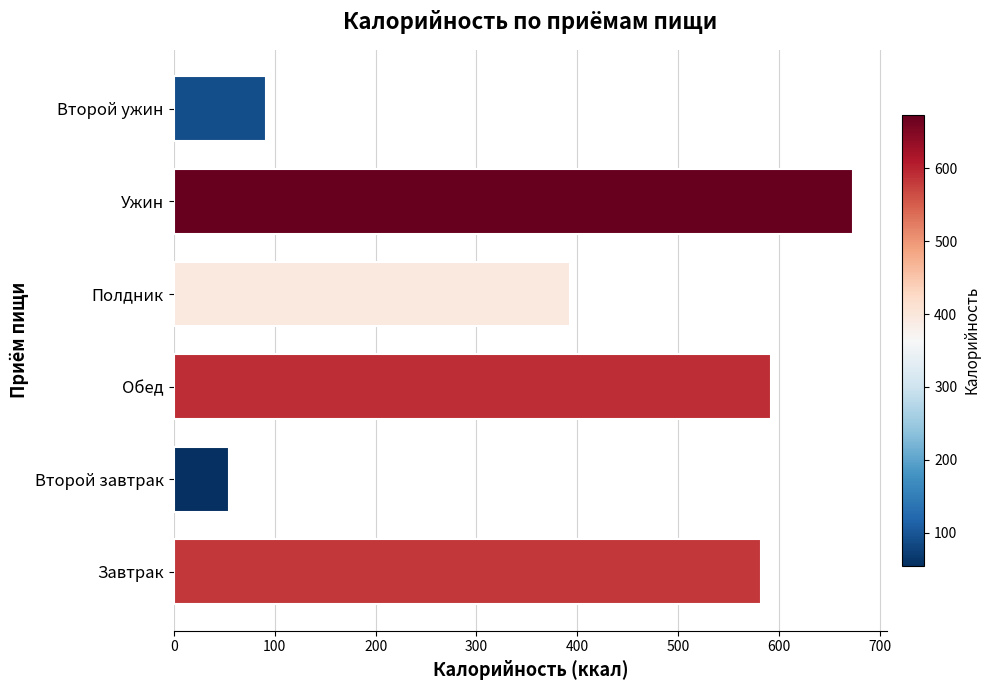

How many bars are there in total?

6